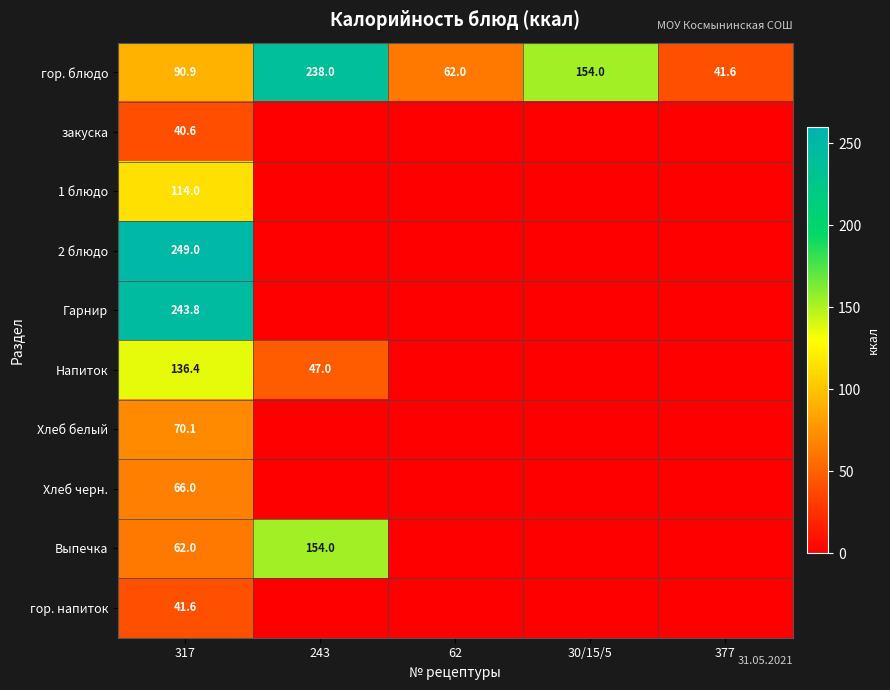

The value of 1 блюдо at 317 is 114.0. True or false?

True